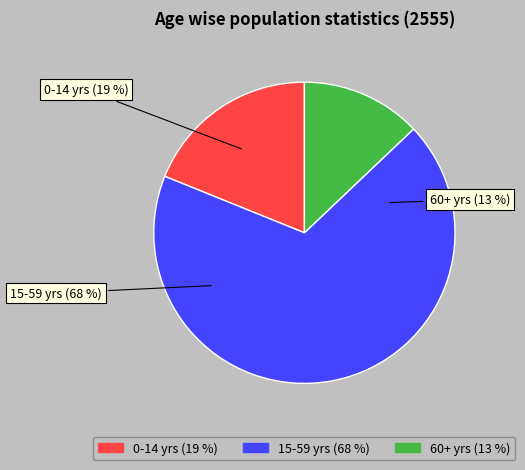

To the nearest percent, what portion does วัยแรงงาน (15-59 ปี) represent?

68%